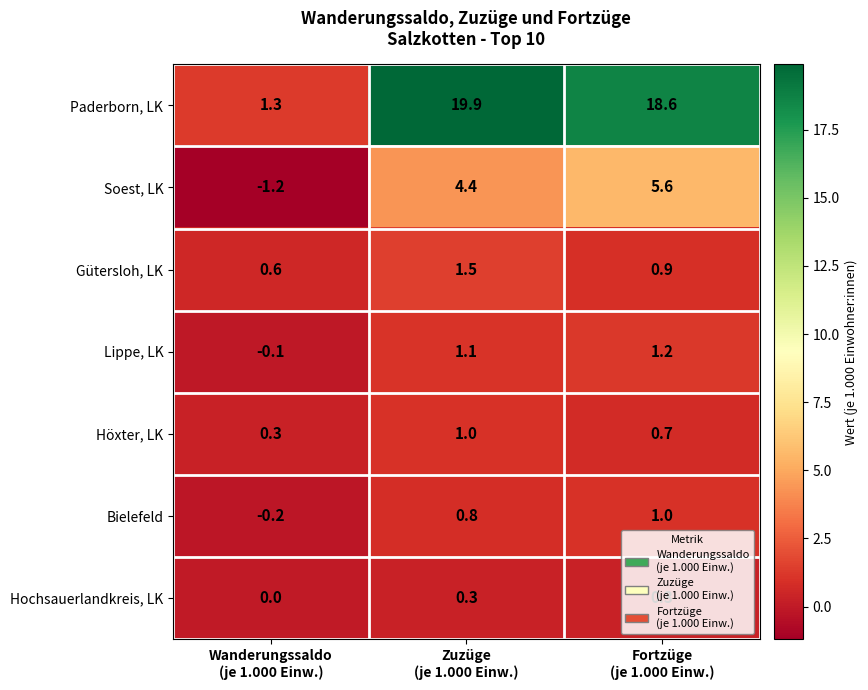

Which series has the widest spread of values?

Paderborn, LK